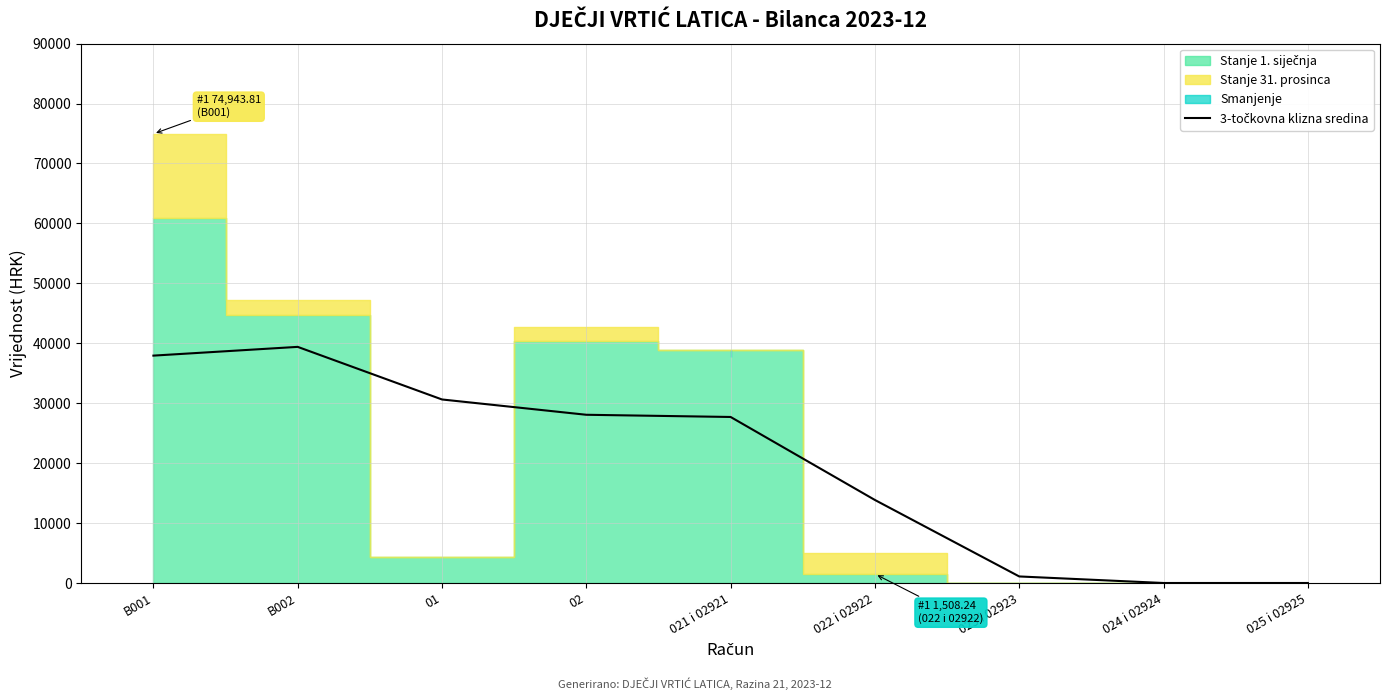

Does the chart have visible grid lines?

Yes